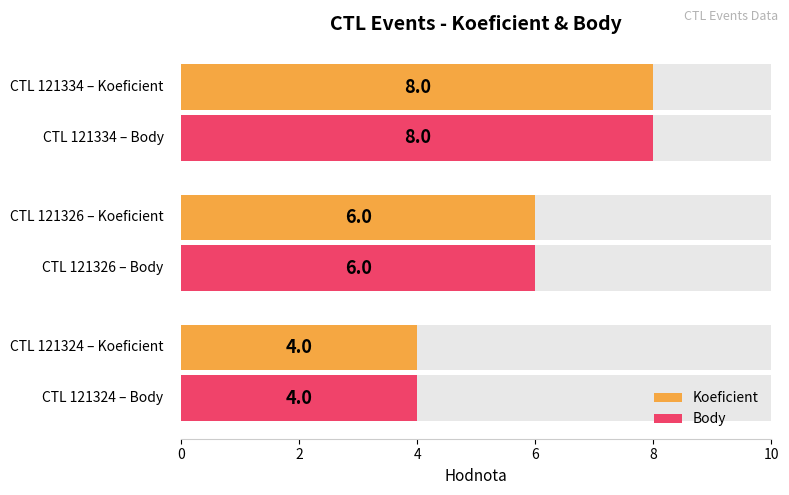

What is the minimum value shown in the chart?

4